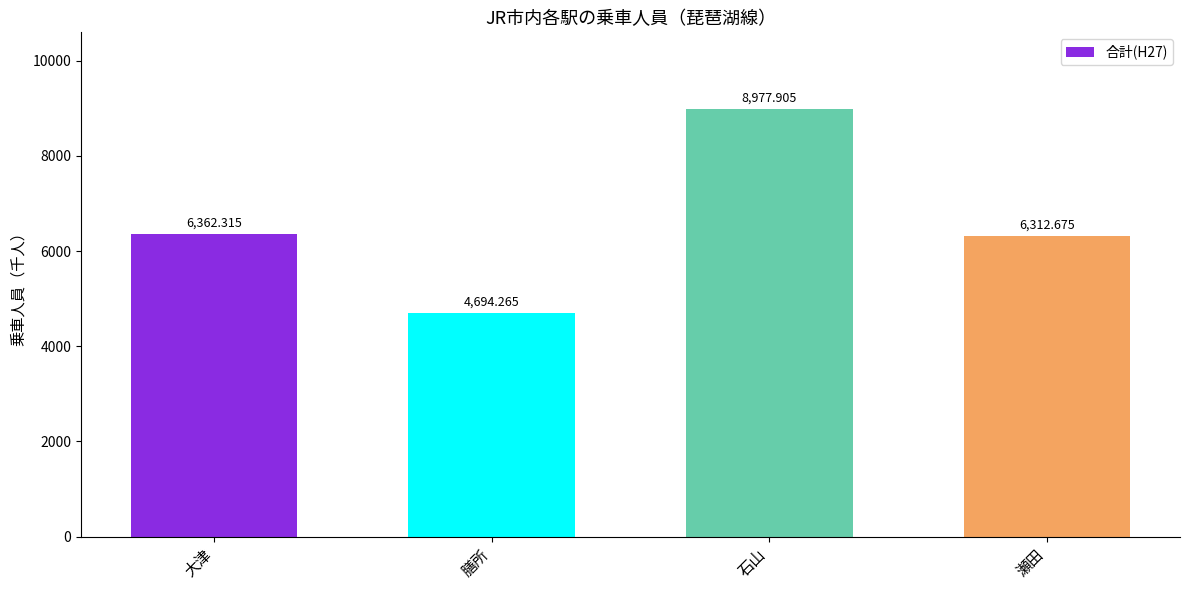

The value at 膳所 is 1316.9. True or false?

False